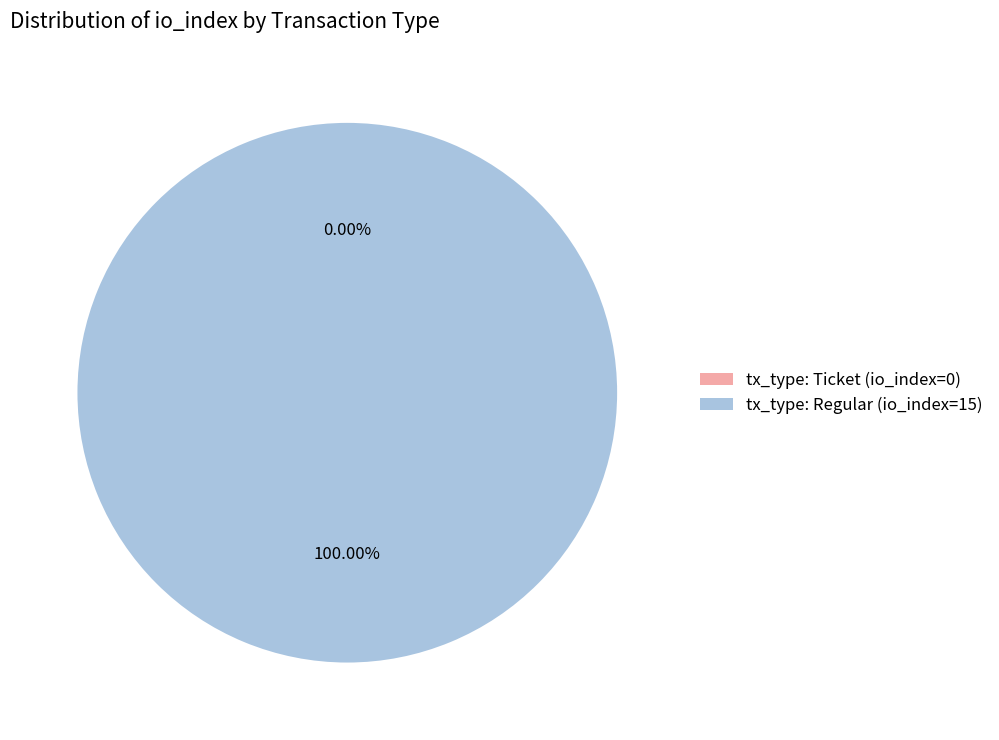

How many segments does this pie chart have?

2